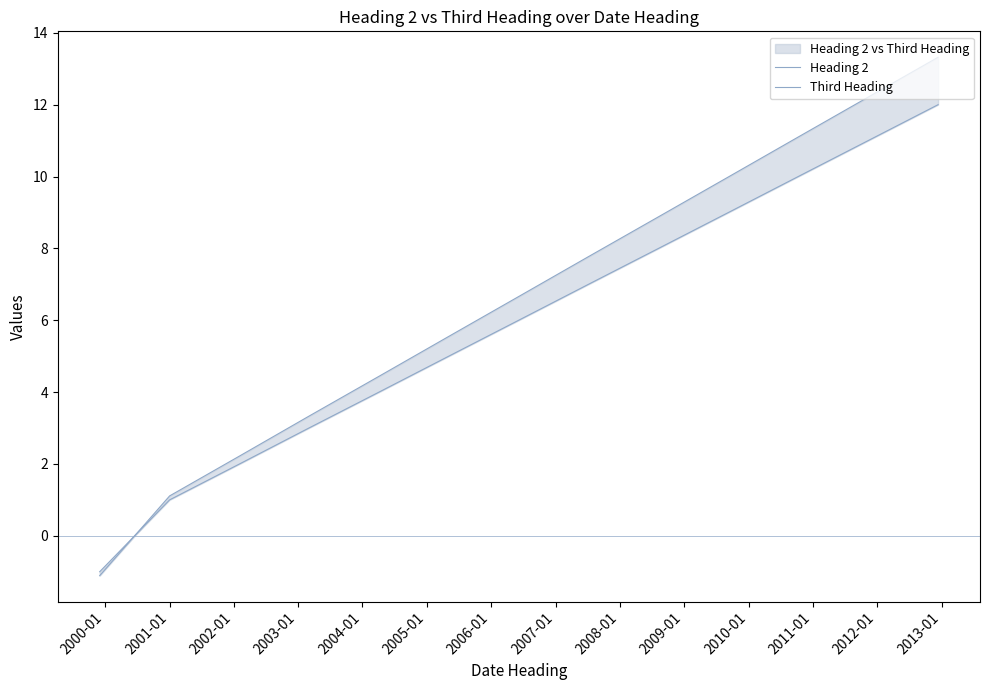

True or false: Third Heading and Heading 2 cross at least once.

True